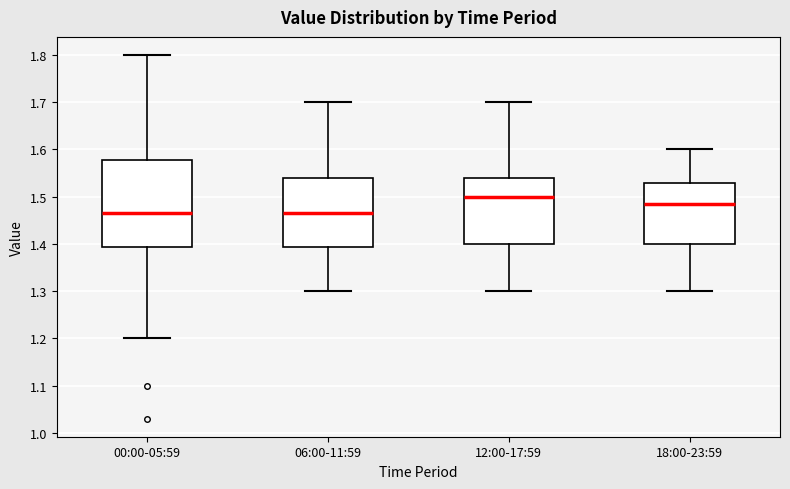

Where does the upper whisker of the box for 12:00-17:59 end on the y-axis? The values are not printed on the chart, so give them approximately, as read against the axis.

1.70